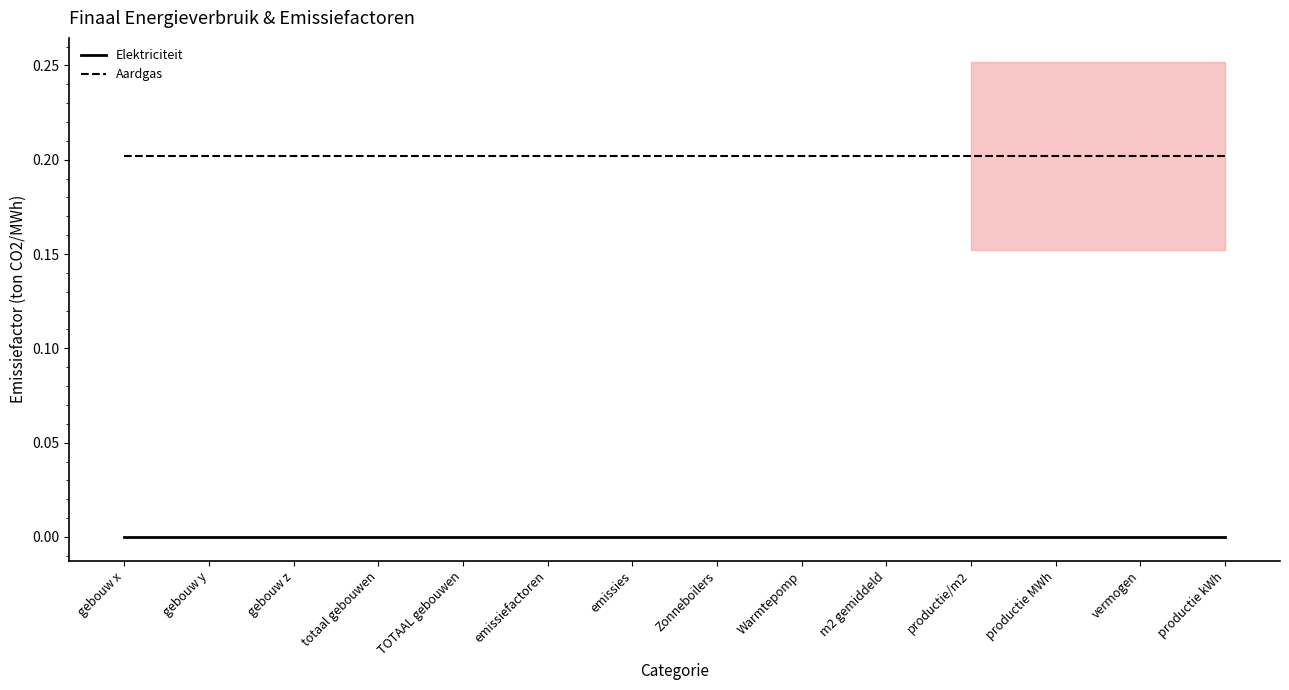

True or false: Aardgas has a value of 0.2 at productie MWh.

True